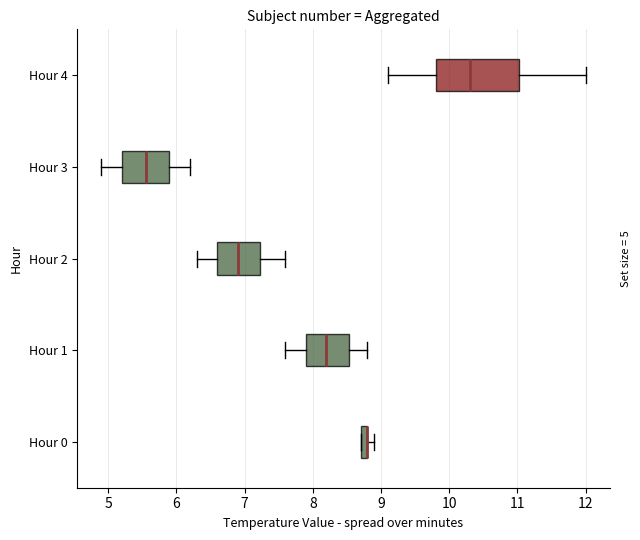

Which box is the widest, from its left edge to its right edge?

Hour 4